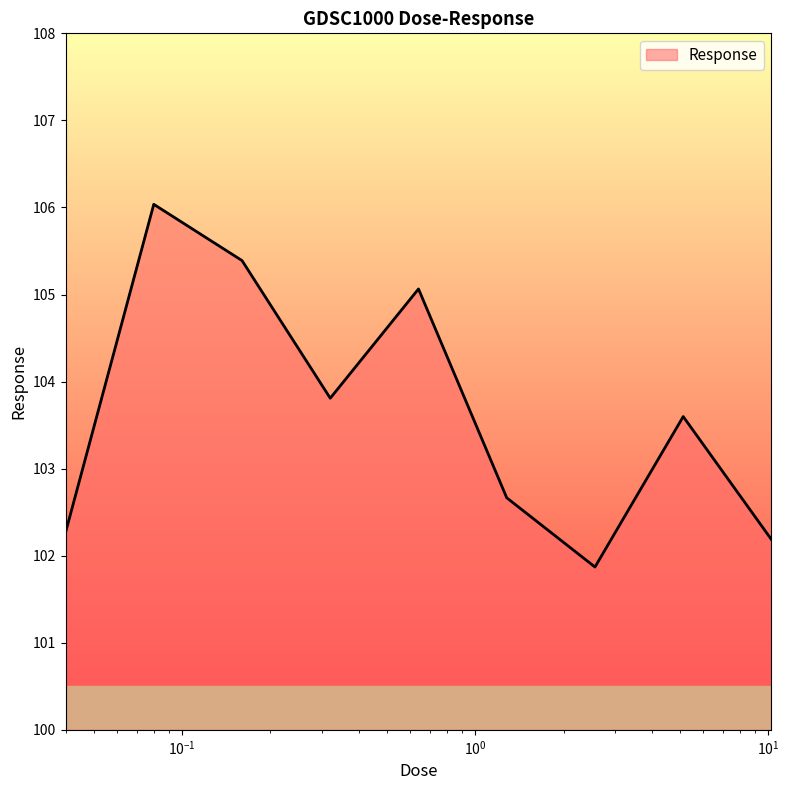

What is the maximum value shown in the chart?

106.0